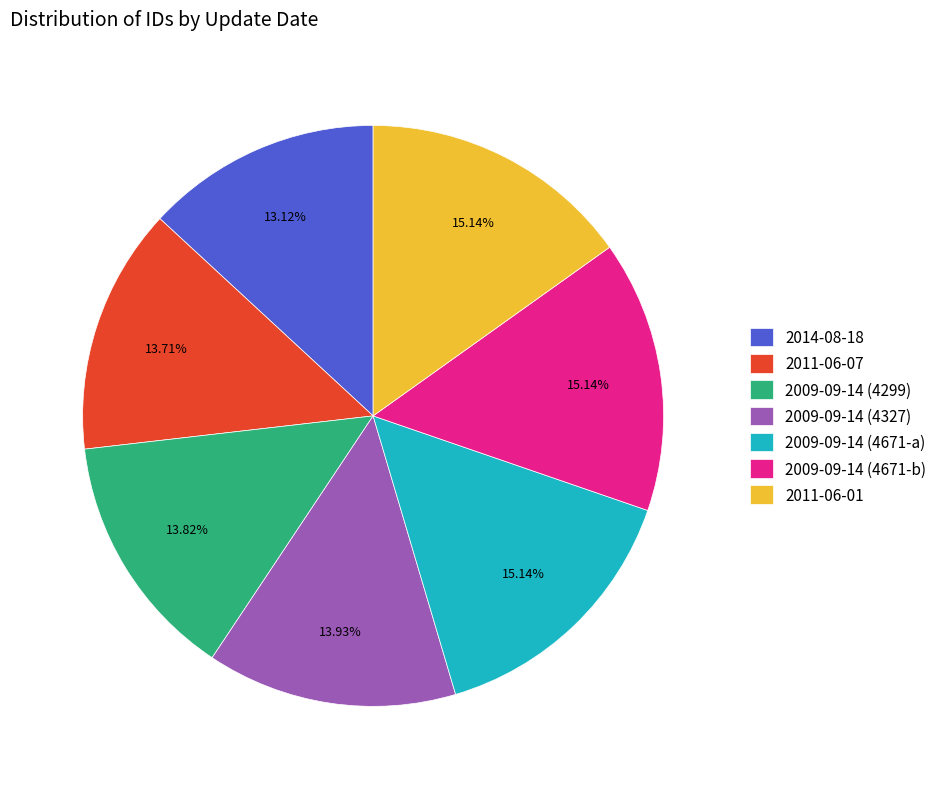

How many slices are in this pie chart?

7